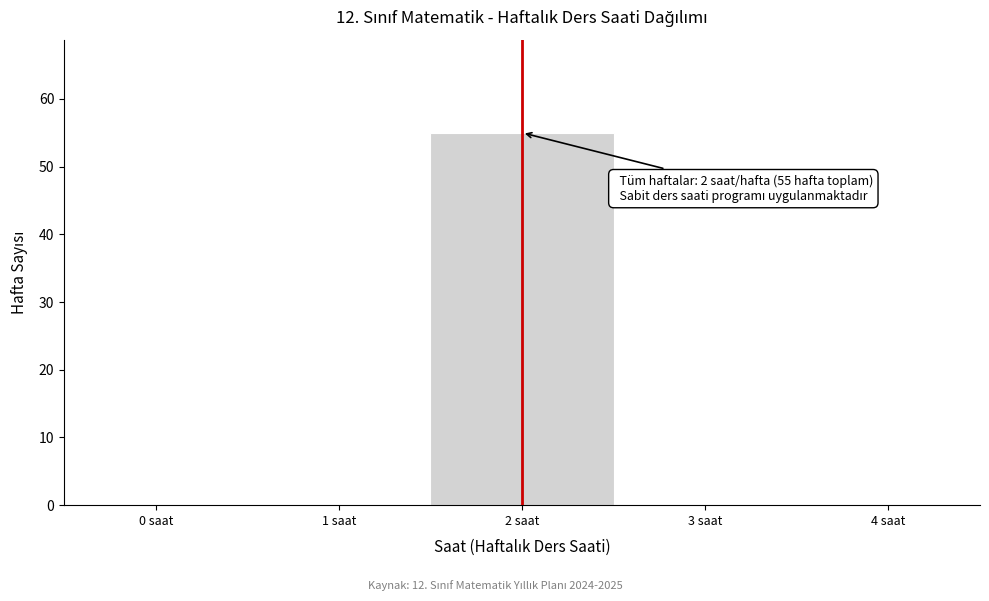

Reading left to right, list all the values displayed in this chart.

0 saat=0	1 saat=0	2 saat=55	3 saat=0	4 saat=0